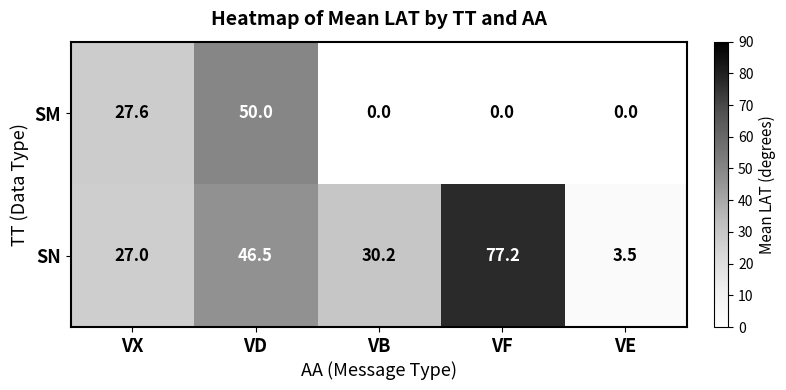

What is the total value across all series at VE?

3.5